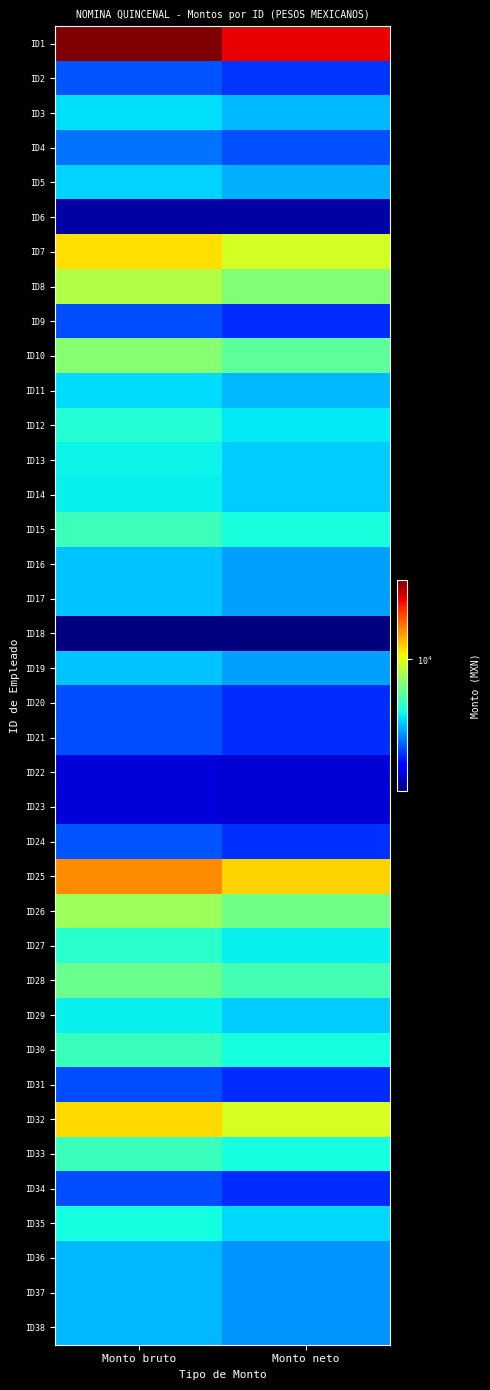

Between Monto bruto and Monto neto, which is larger?

Monto bruto